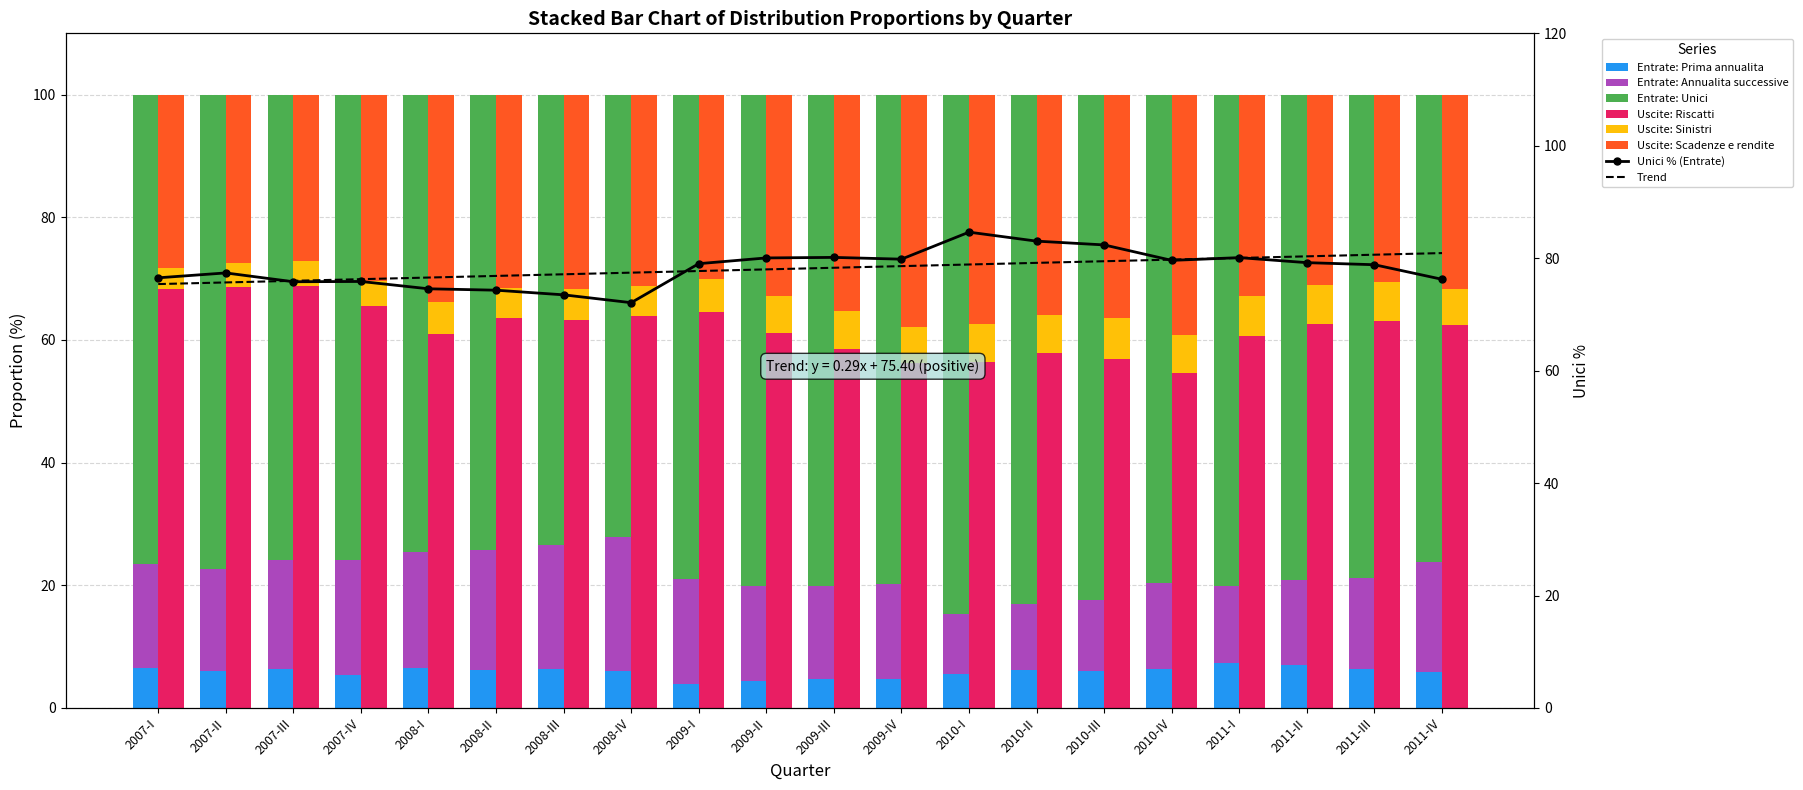

Reading left to right, extract all data points from this chart.

Prima annualita: 6.6	6.1	6.3	5.4	6.5	6.2	6.3	6.0	3.9	4.4	4.7	4.6	5.6	6.2	6.0	6.4	7.3	7.0	6.3	5.8
Annualita successive: 16.9	16.5	17.8	18.7	19.0	19.5	20.2	21.9	17.0	15.5	15.2	15.5	9.8	10.8	11.6	14.0	12.6	13.8	14.8	17.9
Unici: 76.5	77.4	75.8	75.9	74.6	74.3	73.5	72.1	79.0	80.0	80.1	79.8	84.6	83.0	82.4	79.6	80.1	79.2	78.8	76.2
Riscatti: 68.2	68.6	68.8	65.6	61.0	63.6	63.3	64.0	64.5	61.2	58.5	56.3	56.4	57.9	56.9	54.6	60.6	62.5	63.1	62.4
Sinistri: 3.6	3.9	4.1	4.1	5.2	5.0	5.1	4.8	5.4	5.9	6.2	5.9	6.2	6.2	6.6	6.2	6.7	6.4	6.4	5.9
Scadenze e rendite: 28.2	27.5	27.1	30.4	33.8	31.4	31.6	31.2	30.1	32.9	35.2	37.8	37.4	36.0	36.4	39.1	32.8	31.0	30.5	31.6